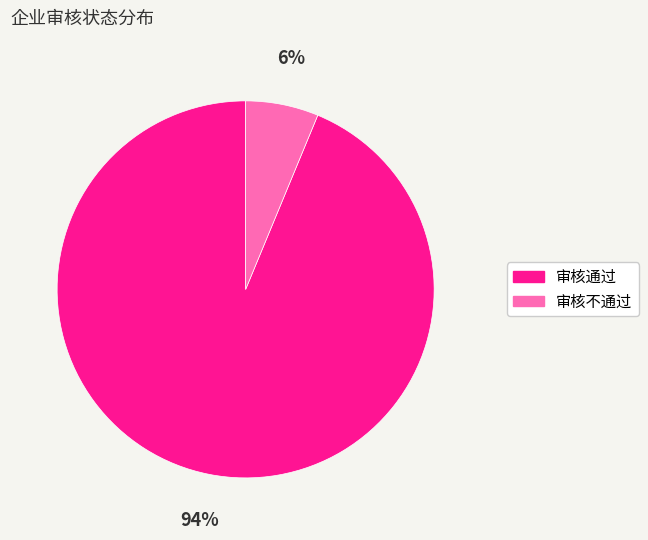

Which has a higher value, 审核不通过 or 审核通过?

审核通过